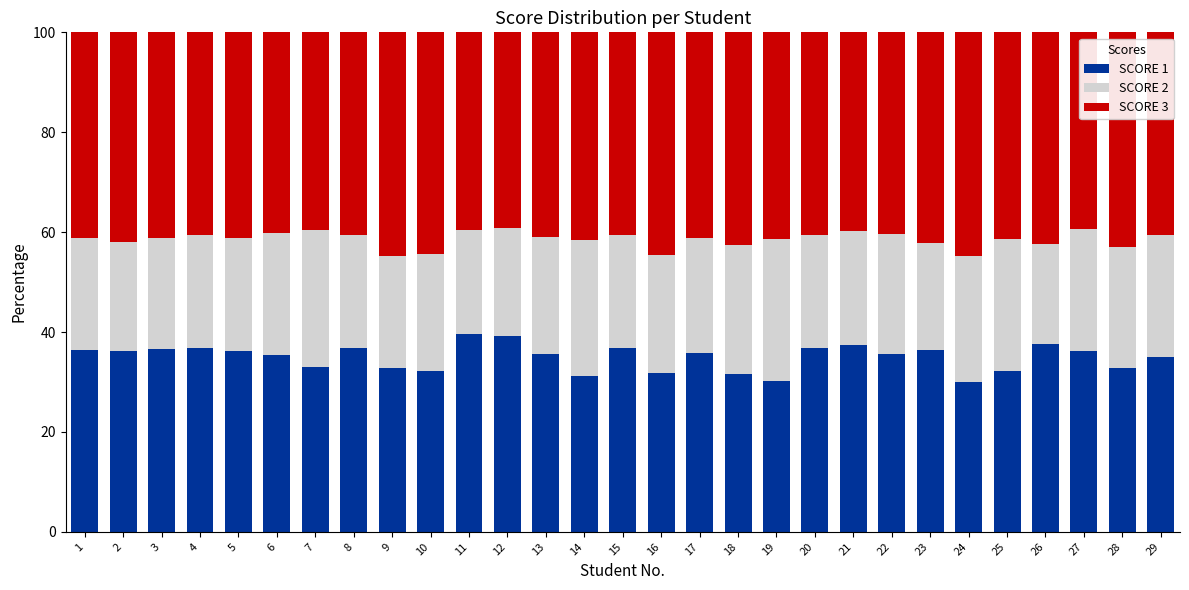

What is the lowest value of the SCORE 1 series?

29.9